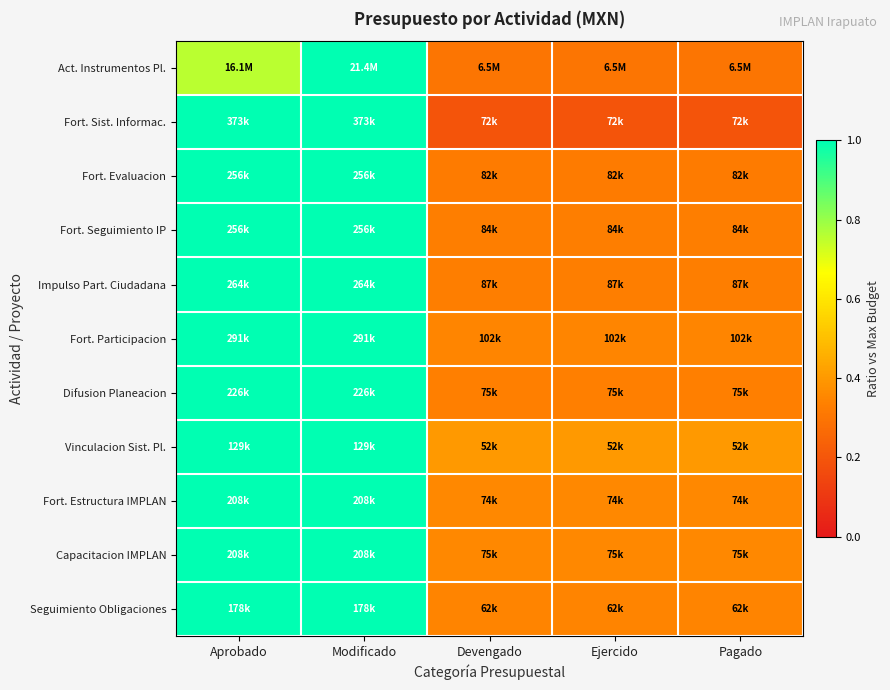

Reading left to right, extract all data points from this chart.

Act. Instrumentos Pl.: Aprobado=0.8	Modificado=1.0	Devengado=0.3	Ejercido=0.3	Pagado=0.3
Fort. Sist. Informac.: Aprobado=1.0	Modificado=1.0	Devengado=0.2	Ejercido=0.2	Pagado=0.2
Fort. Evaluacion: Aprobado=1.0	Modificado=1.0	Devengado=0.3	Ejercido=0.3	Pagado=0.3
Fort. Seguimiento IP: Aprobado=1.0	Modificado=1.0	Devengado=0.3	Ejercido=0.3	Pagado=0.3
Impulso Part. Ciudadana: Aprobado=1.0	Modificado=1.0	Devengado=0.3	Ejercido=0.3	Pagado=0.3
Fort. Participacion: Aprobado=1.0	Modificado=1.0	Devengado=0.3	Ejercido=0.3	Pagado=0.3
Difusion Planeacion: Aprobado=1.0	Modificado=1.0	Devengado=0.3	Ejercido=0.3	Pagado=0.3
Vinculacion Sist. Pl.: Aprobado=1.0	Modificado=1.0	Devengado=0.4	Ejercido=0.4	Pagado=0.4
Fort. Estructura IMPLAN: Aprobado=1.0	Modificado=1.0	Devengado=0.4	Ejercido=0.4	Pagado=0.4
Capacitacion IMPLAN: Aprobado=1.0	Modificado=1.0	Devengado=0.4	Ejercido=0.4	Pagado=0.4
Seguimiento Obligaciones: Aprobado=1.0	Modificado=1.0	Devengado=0.3	Ejercido=0.3	Pagado=0.3